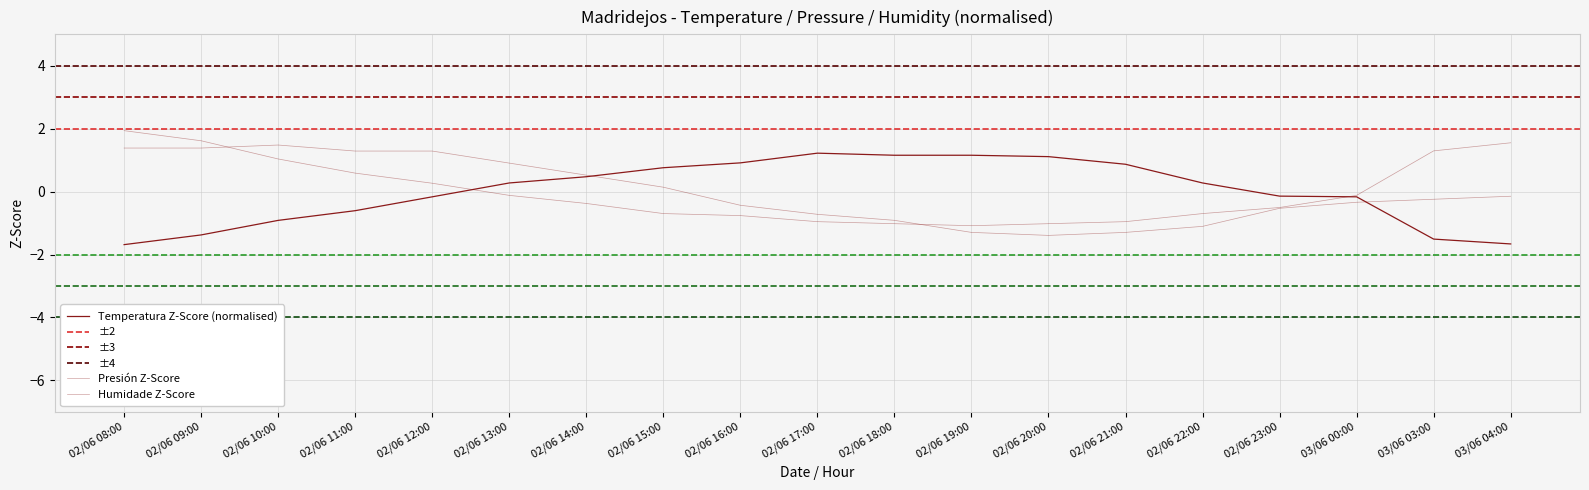

Reading left to right, transcribe all the data shown in this chart.

Temperatura (ºC): -1.7	-1.4	-0.9	-0.6	-0.2	0.3	0.5	0.8	0.9	1.2	1.2	1.2	1.1	0.9	0.3	-0.1	-0.2	-1.5	-1.7
Presión (hPa): 1.4	1.4	1.5	1.3	1.3	0.9	0.5	0.1	-0.4	-0.7	-0.9	-1.3	-1.4	-1.3	-1.1	-0.5	-0.3	-0.2	-0.1
Humidade (%): 1.9	1.6	1.0	0.6	0.3	-0.1	-0.4	-0.7	-0.8	-1.0	-1.0	-1.1	-1.0	-1.0	-0.7	-0.5	-0.1	1.3	1.6